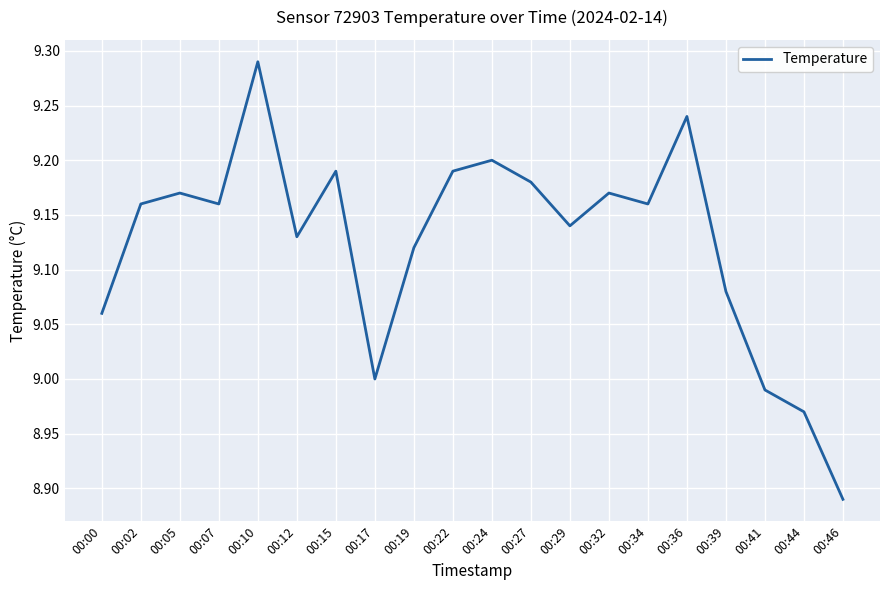

What is the difference between the maximum and minimum values?

0.4